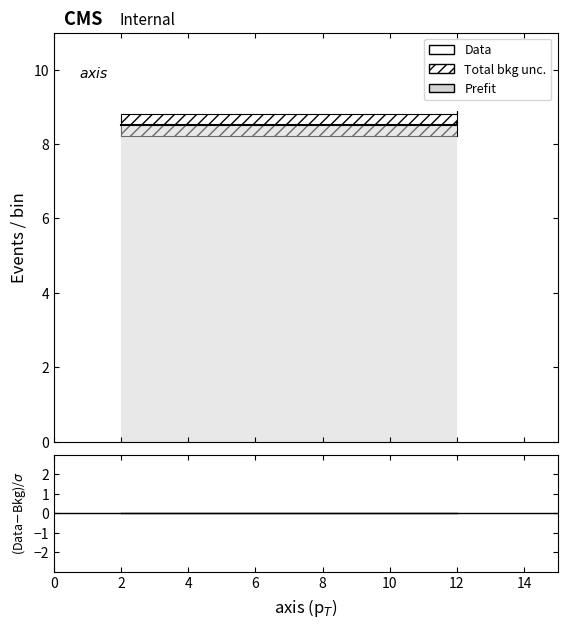

Does the chart display data point markers on the line(s)?

No